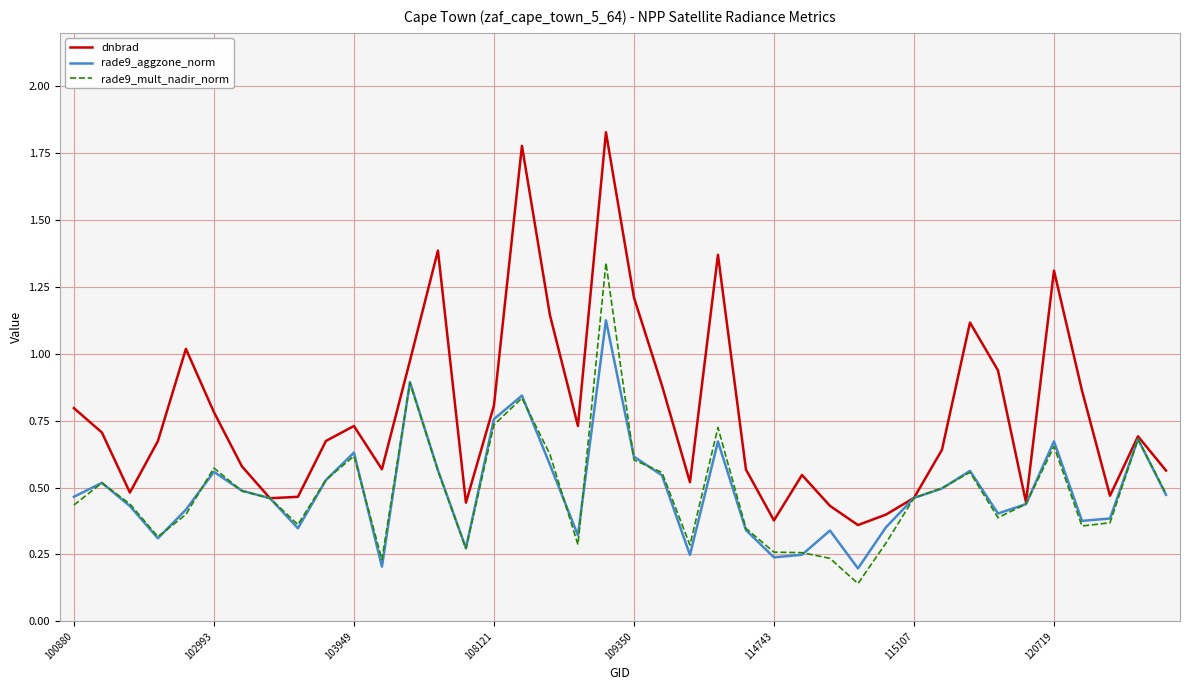

List the series in order of their peak value, highest first.

dnbrad, rade9_mult_nadir_norm, rade9_aggzone_norm